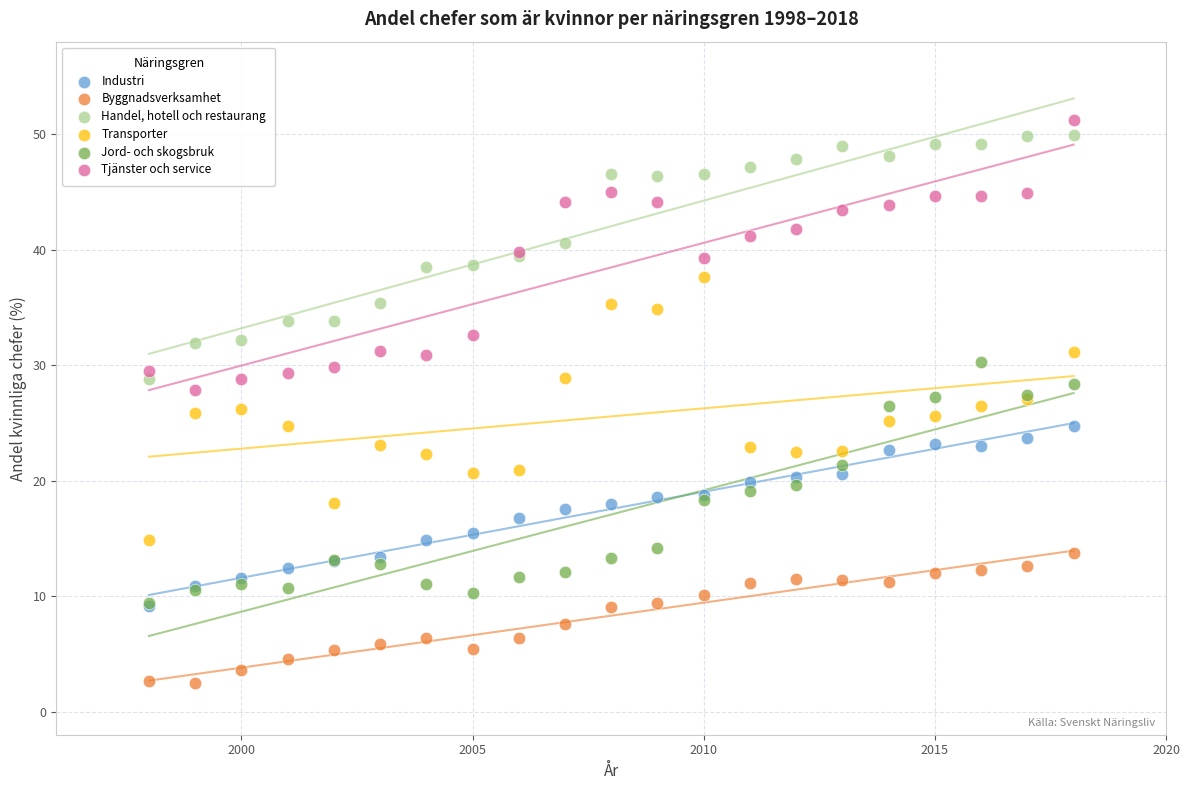

Which series has the widest spread of Y values?

Tjänster och service